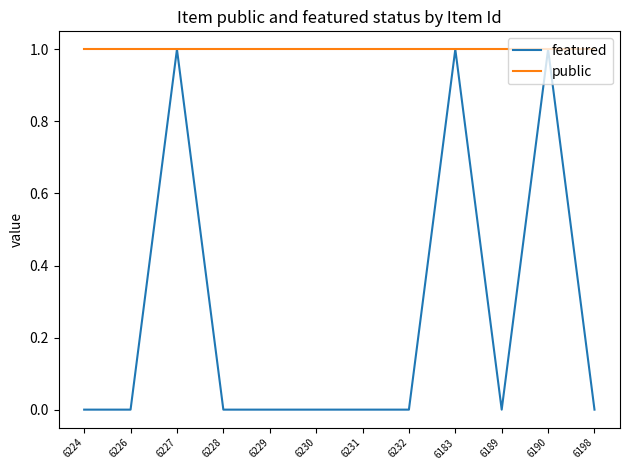

What is the minimum value for public?

1